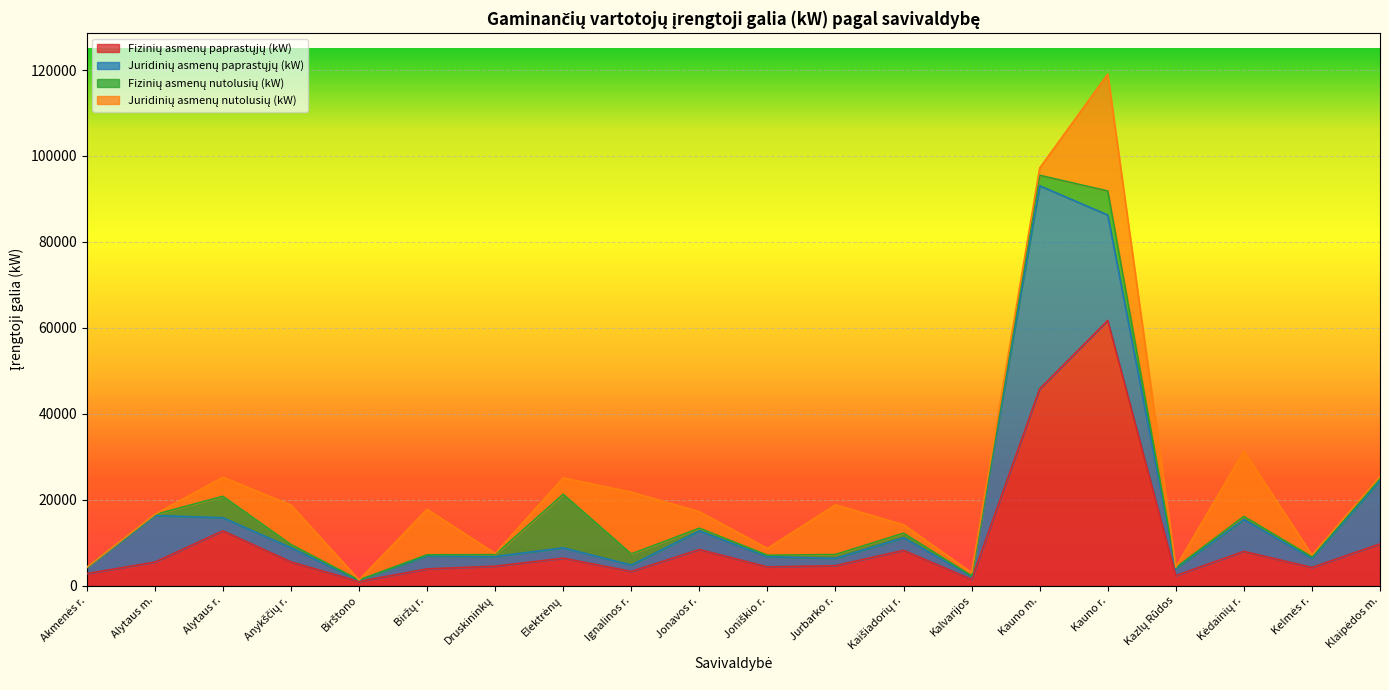

How many interior local peaks does the Fizinių asmenų nutolusių (kW) series have?

5